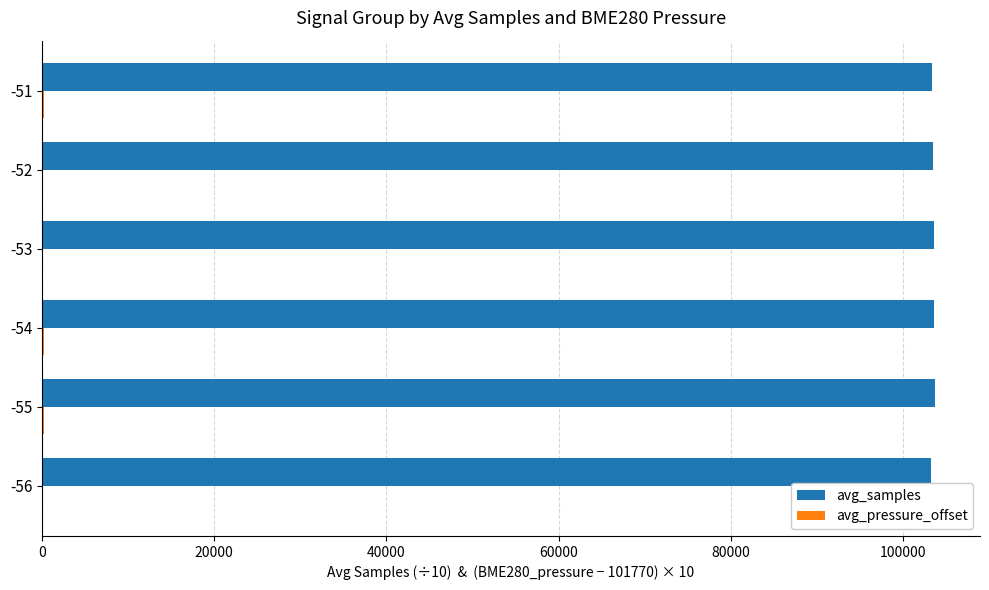

What is the highest value of the avg_samples series?

103749.9